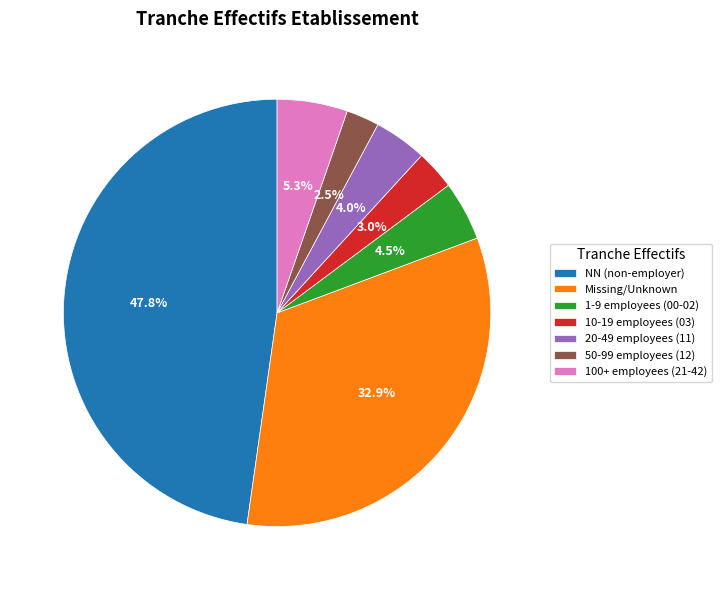

Which has a higher value, 100+ employees (21-42) or NN (non-employer)?

NN (non-employer)